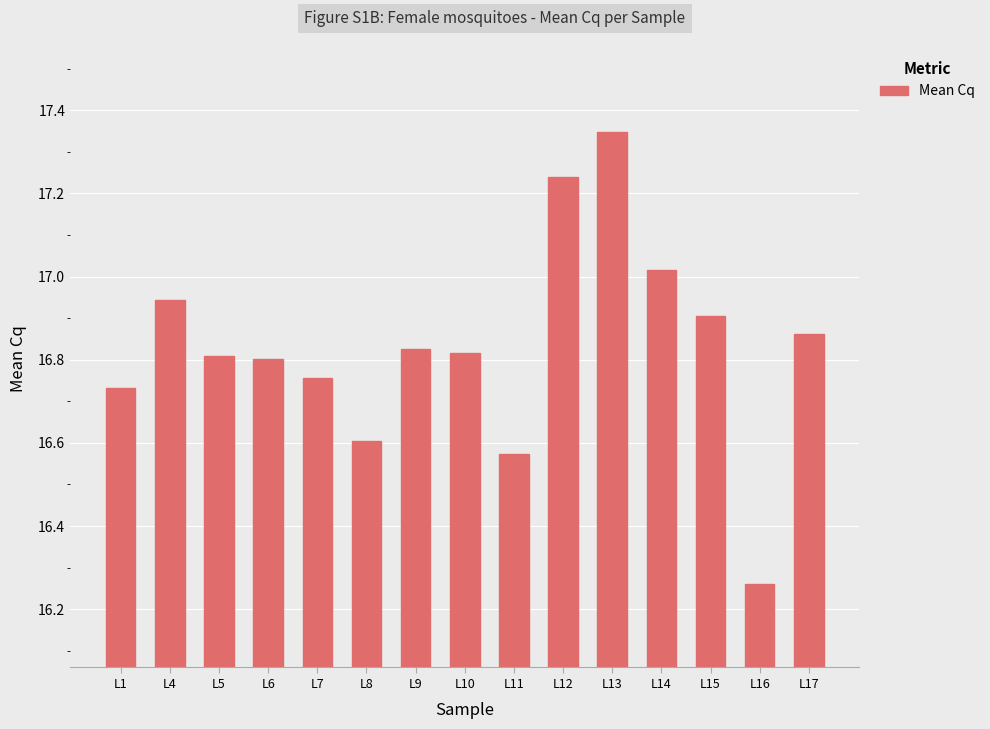

Where is the data nearest to the value 16?

L16